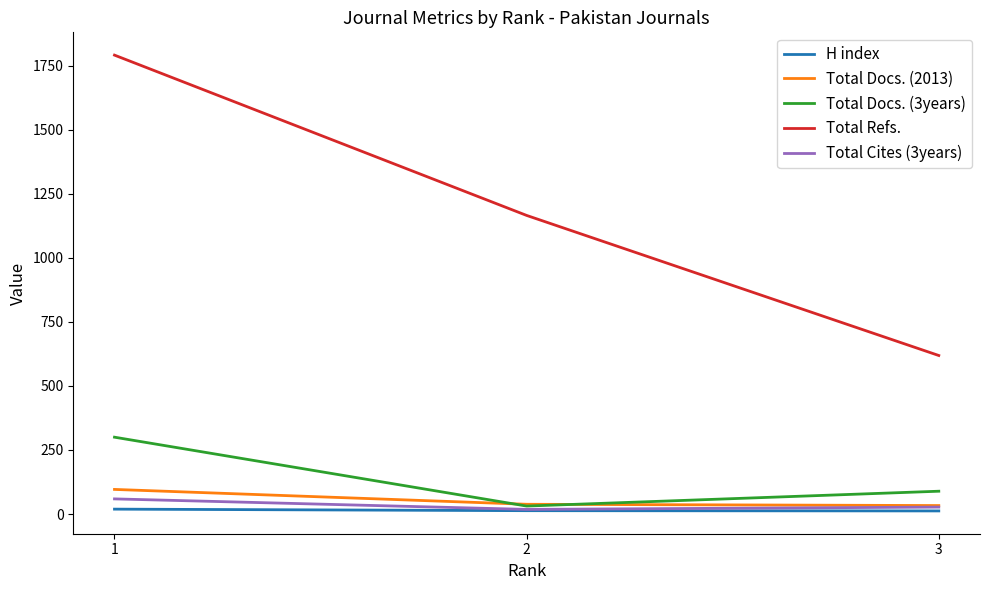

What is the difference between the highest and lowest values at 3?

607